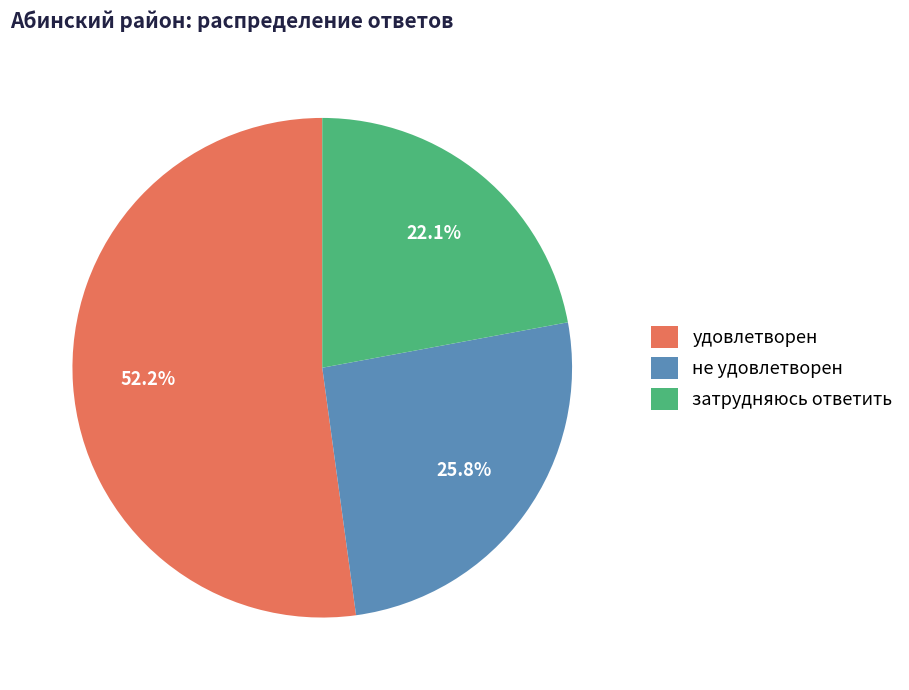

Which category has the biggest portion of the pie?

удовлетворен